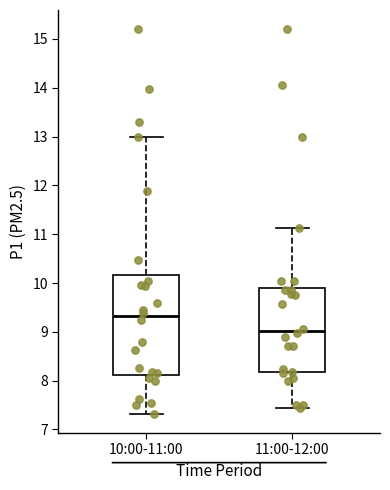

Where does the upper whisker of the box for 10:00-11:00 end on the y-axis? The values are not printed on the chart, so give them approximately, as read against the axis.

13.0